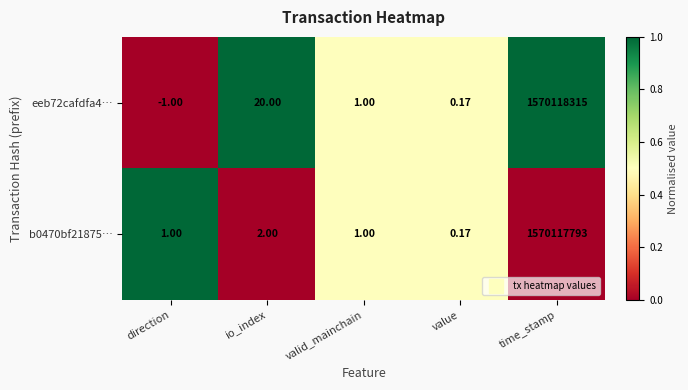

Is the value of eeb72cafdfa4… at value greater than the value of b0470bf21875… at direction?

No